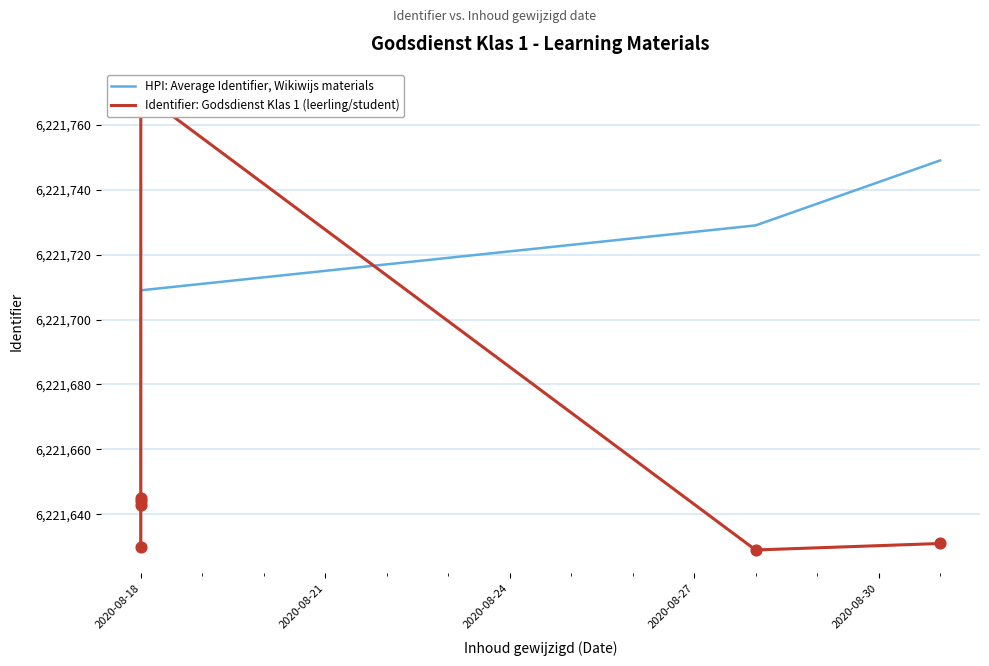

Is the value of Identifier: Godsdienst Klas 1 (leerling/student) at 5 greater than the value of HPI: Average Identifier, Wikiwijs materials at 2020-08-18?

No